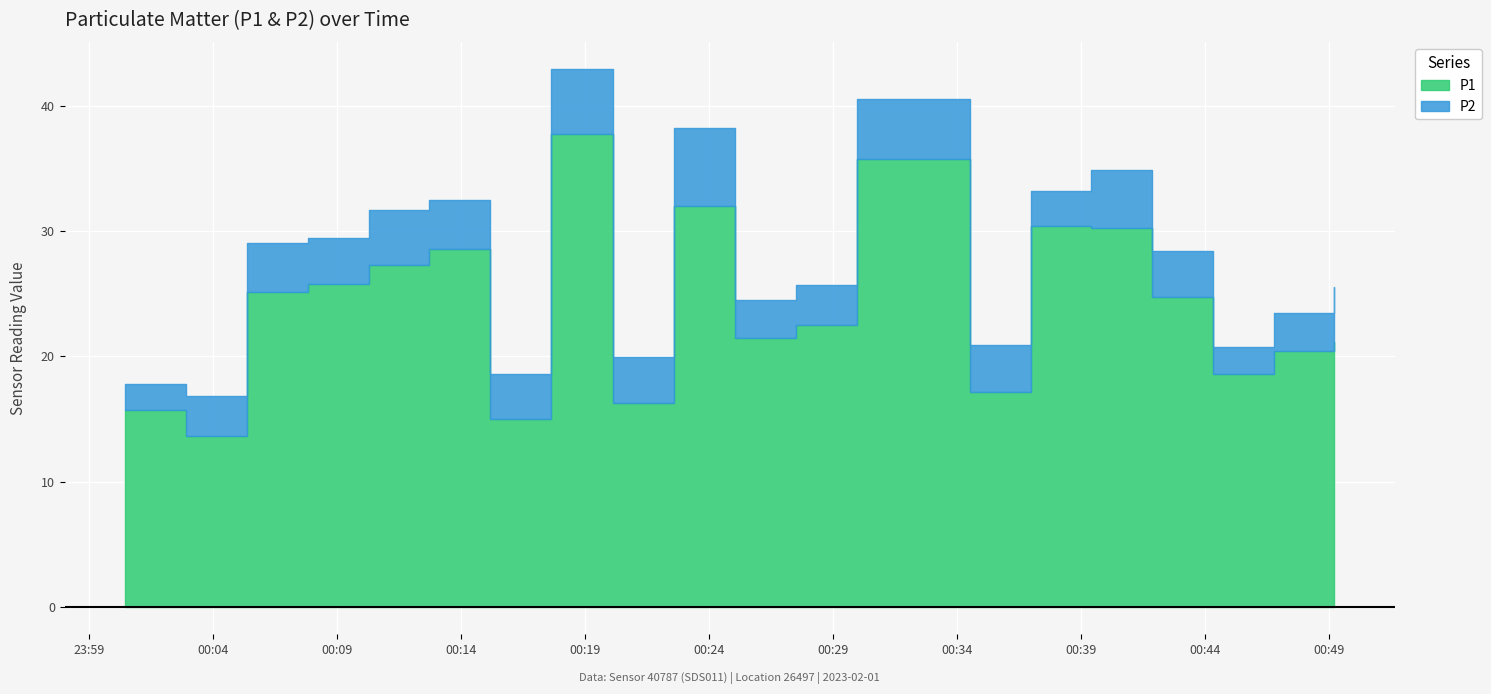

What is the sum of the P1 values at 2023-02-01T00:29:58 and 2023-02-01T00:00:28?

51.4